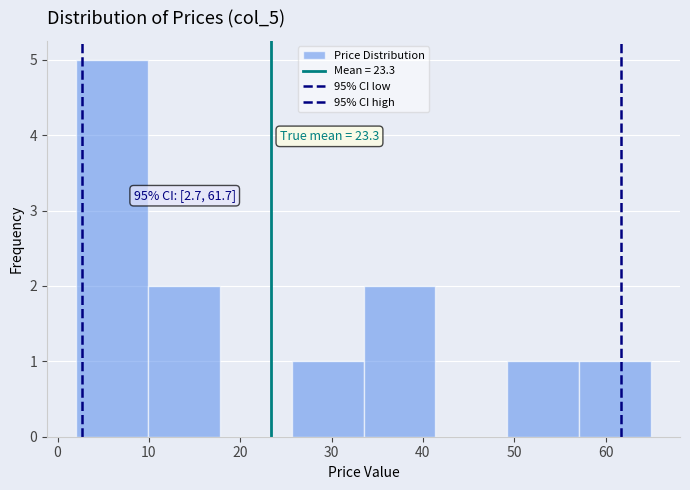

Which range on the x-axis has the tallest bar?

2 to 10